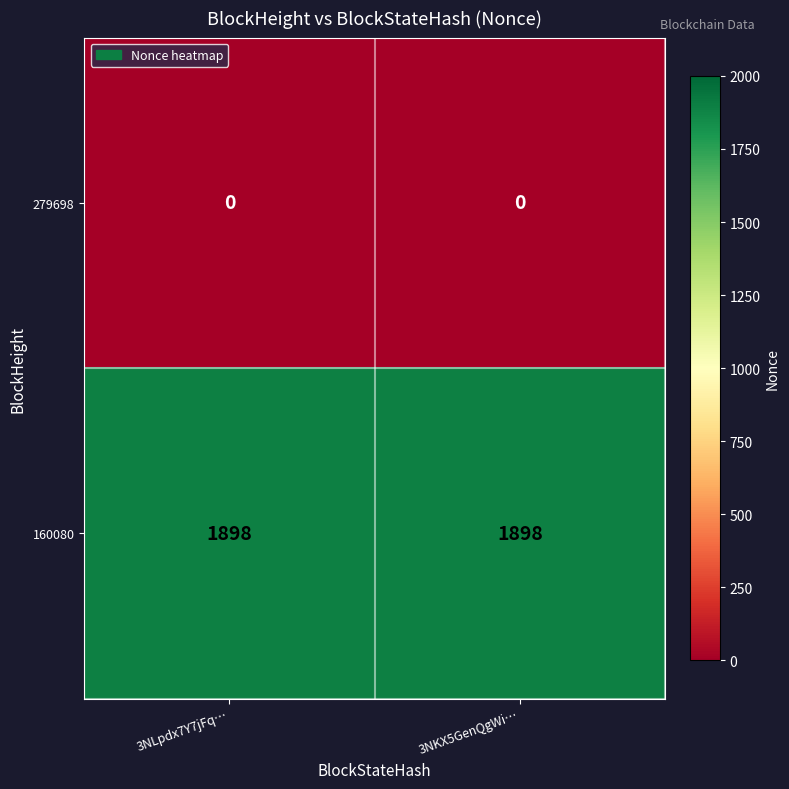

What is the sum of all 160080 values?

3796